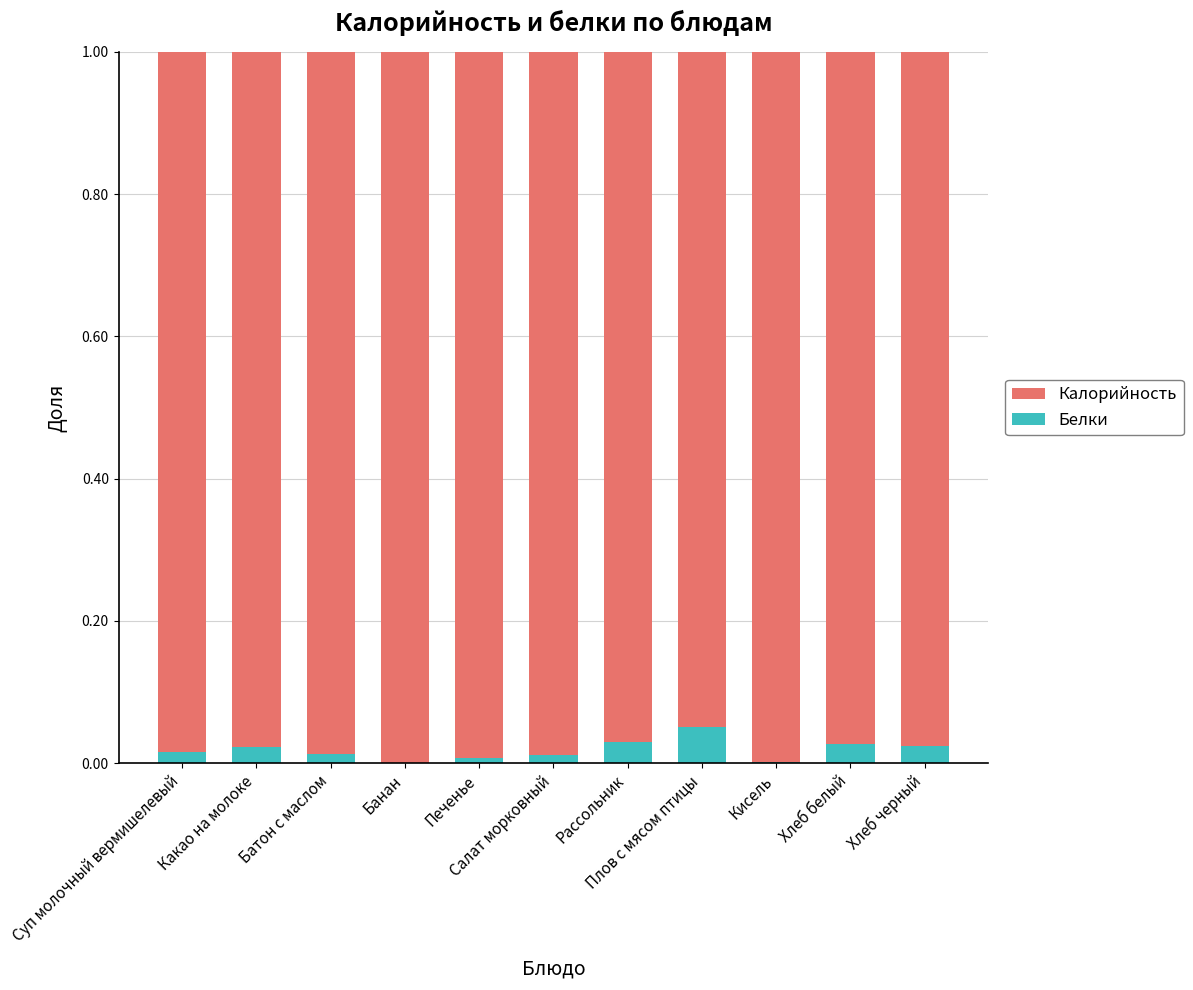

What is the label of the 3rd bar from the right?

Кисель